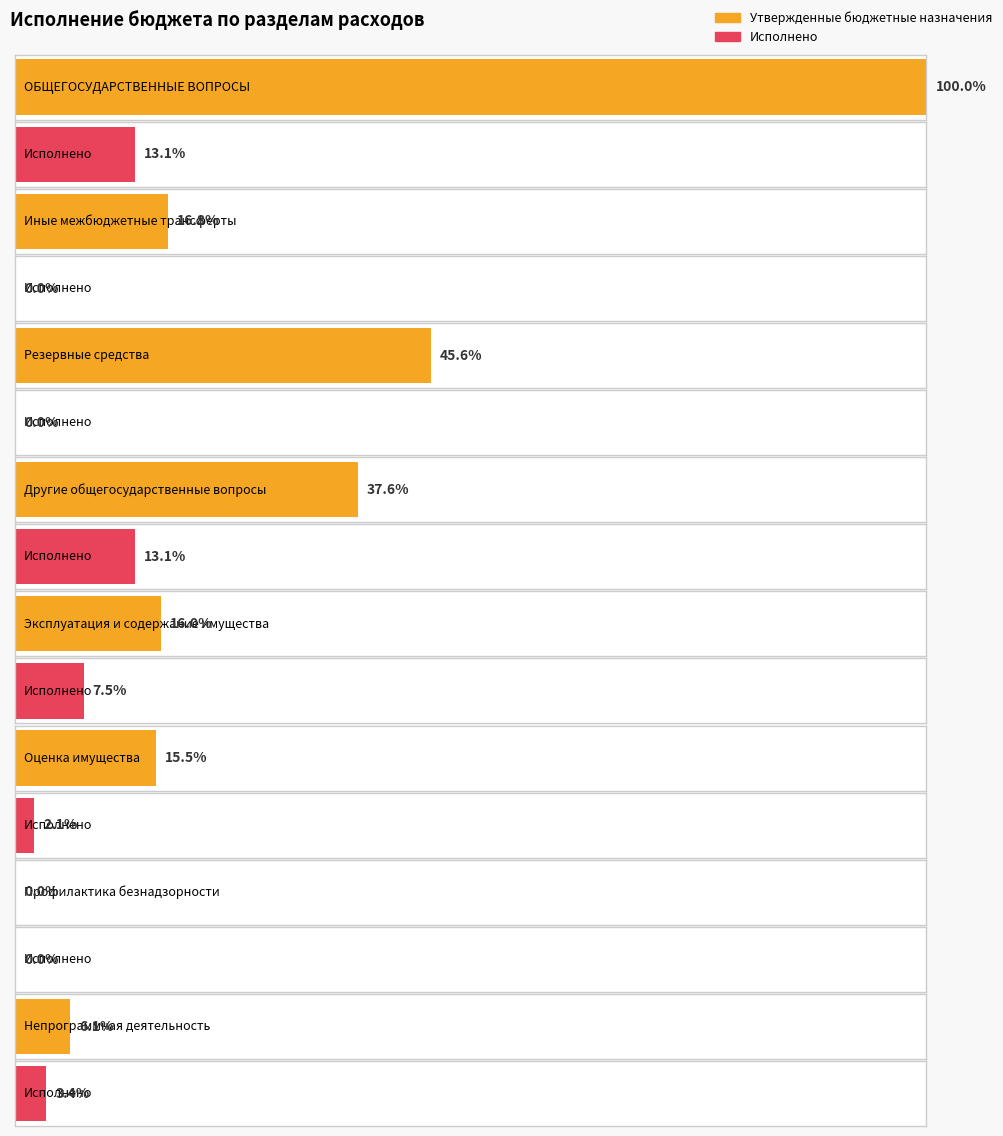

Which series changed the most between Оценка имущества and Непрограммная деятельность?

Утвержденные бюджетные назначения